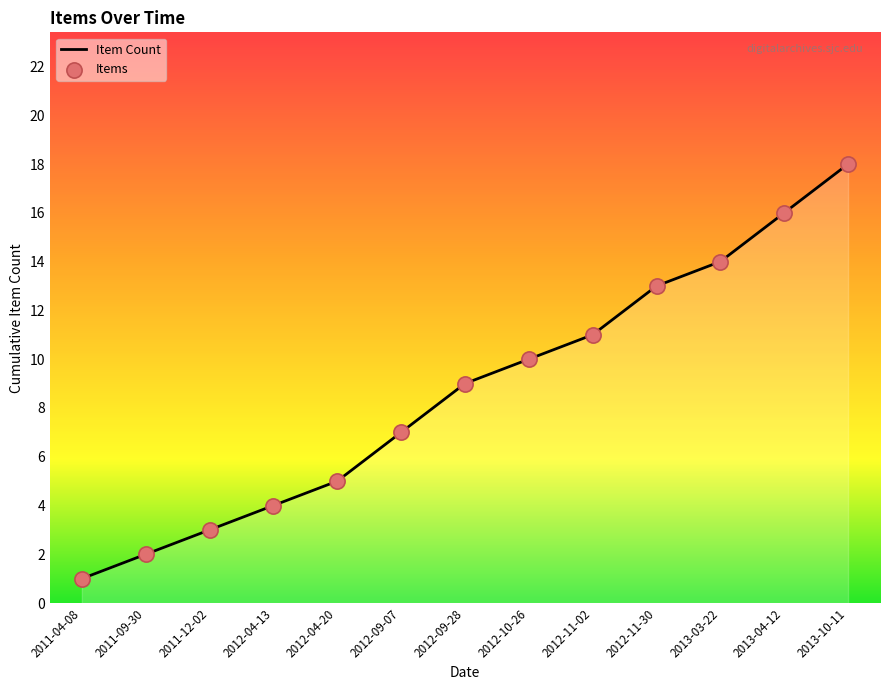

What is the ratio of the value at 2012-11-02 to the value at 2011-04-08?

11.0